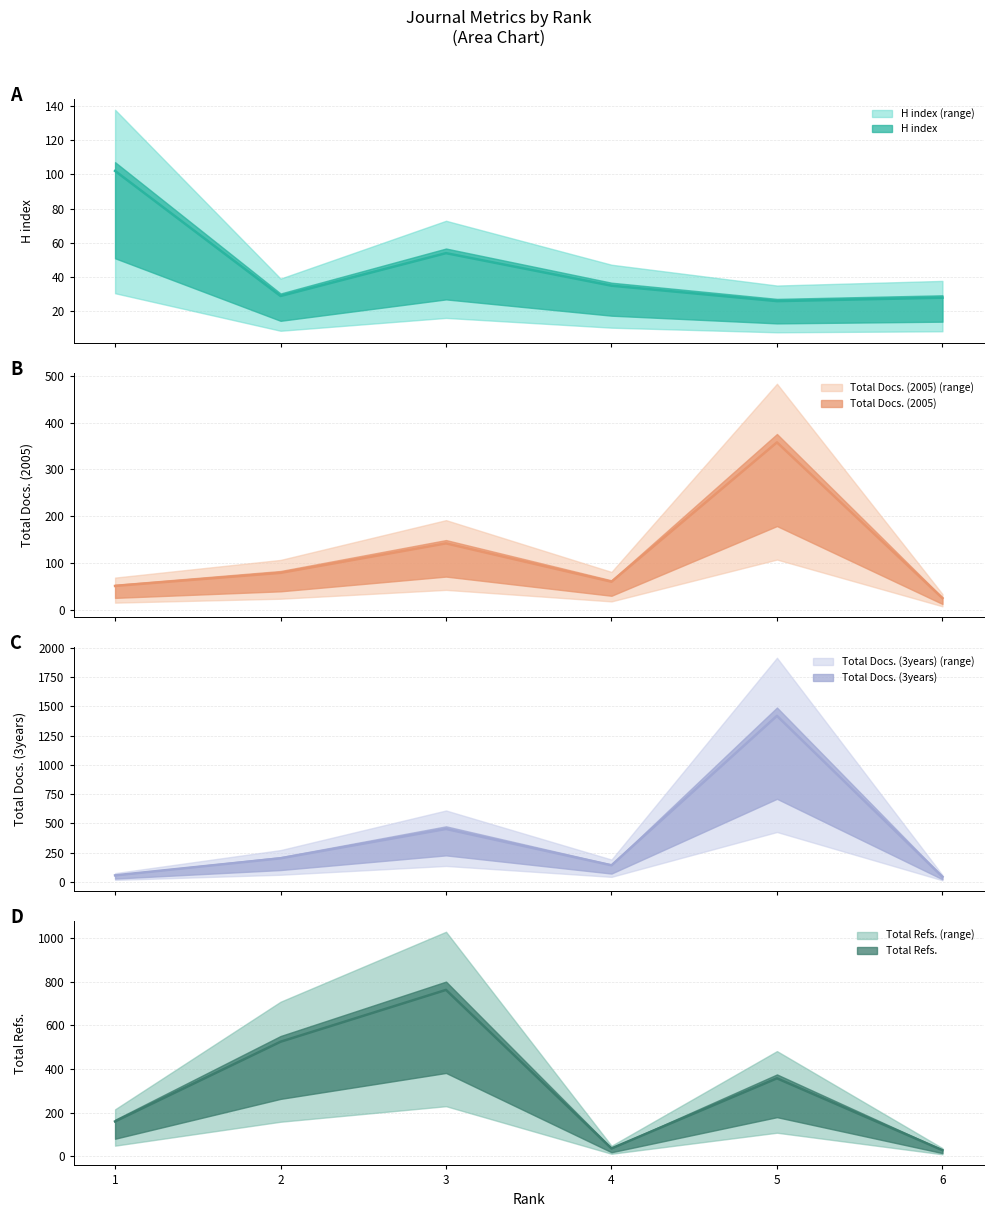

True or false: H index has a value of 45 at 1.

False